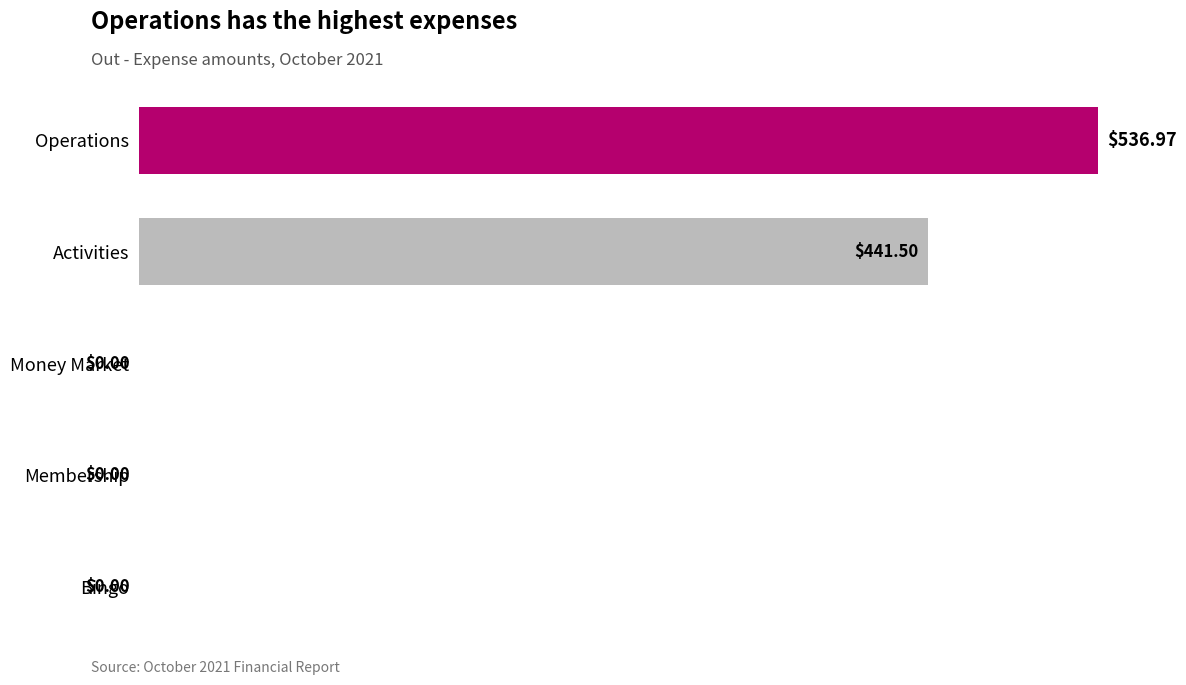

Between Activities and Membership, which is larger?

Activities